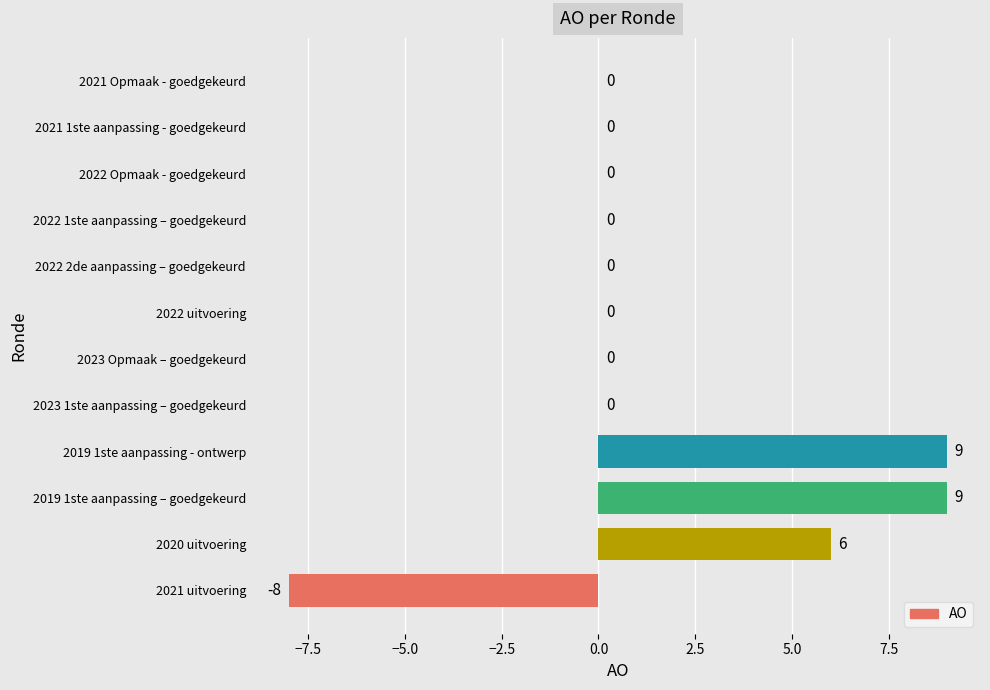

The chart shows a value of 0 at 2023 1ste aanpassing – goedgekeurd. True or false?

True